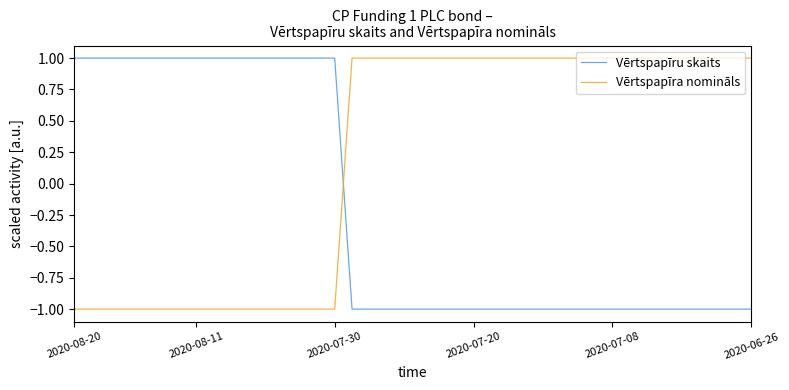

After their last crossing, which series has the higher values: Vērtspapīra nomināls or Vērtspapīru skaits?

Vērtspapīra nomināls